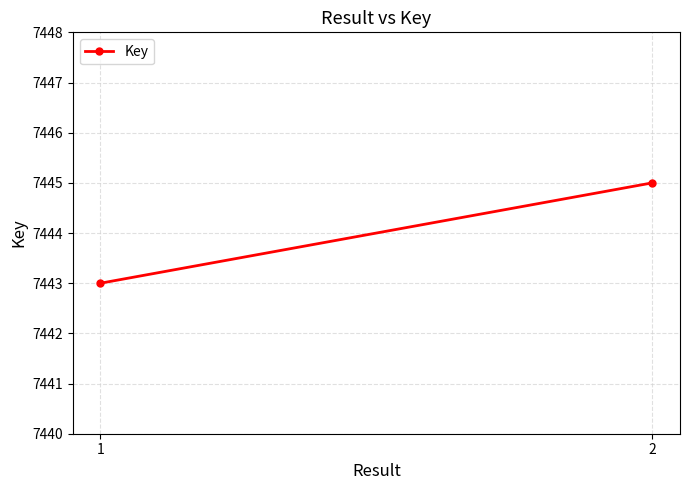

The value at 1 is 11986. True or false?

False